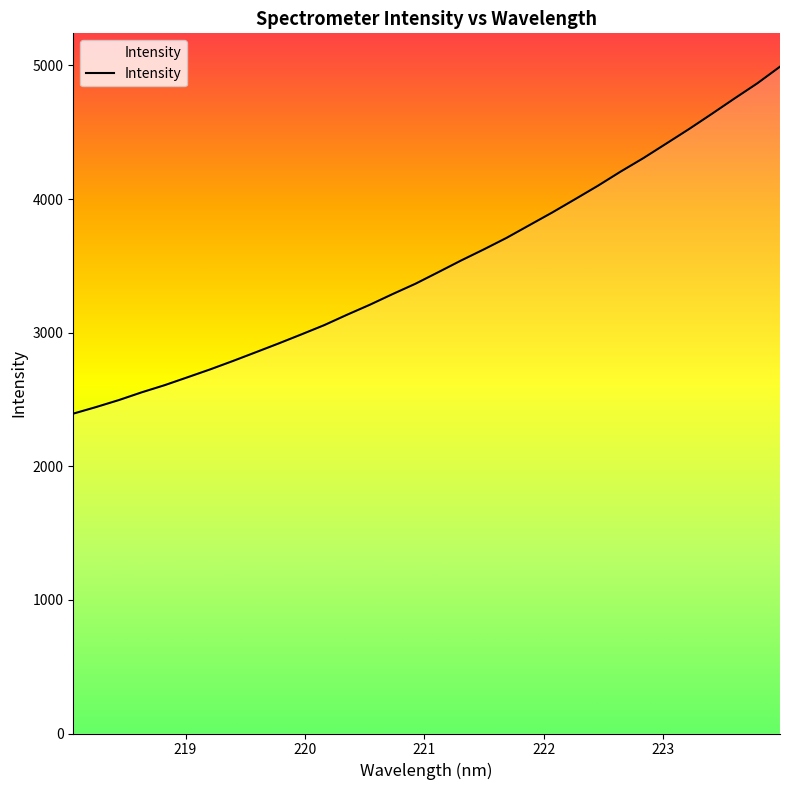

What is the minimum value shown in the chart?

2394.2